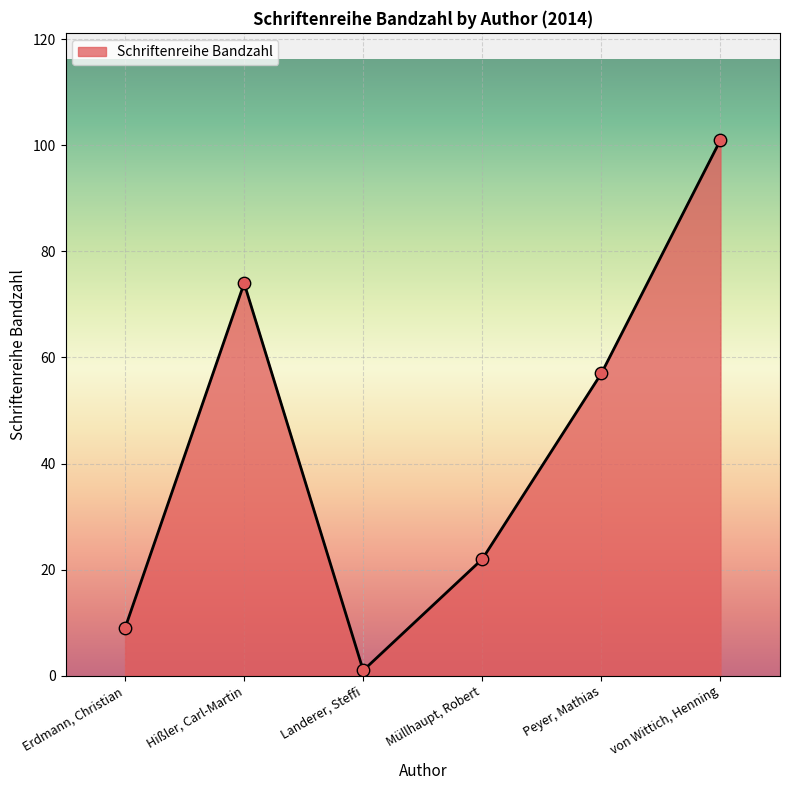

What is the ratio of the value at von Wittich, Henning to the value at Müllhaupt, Robert?

4.6